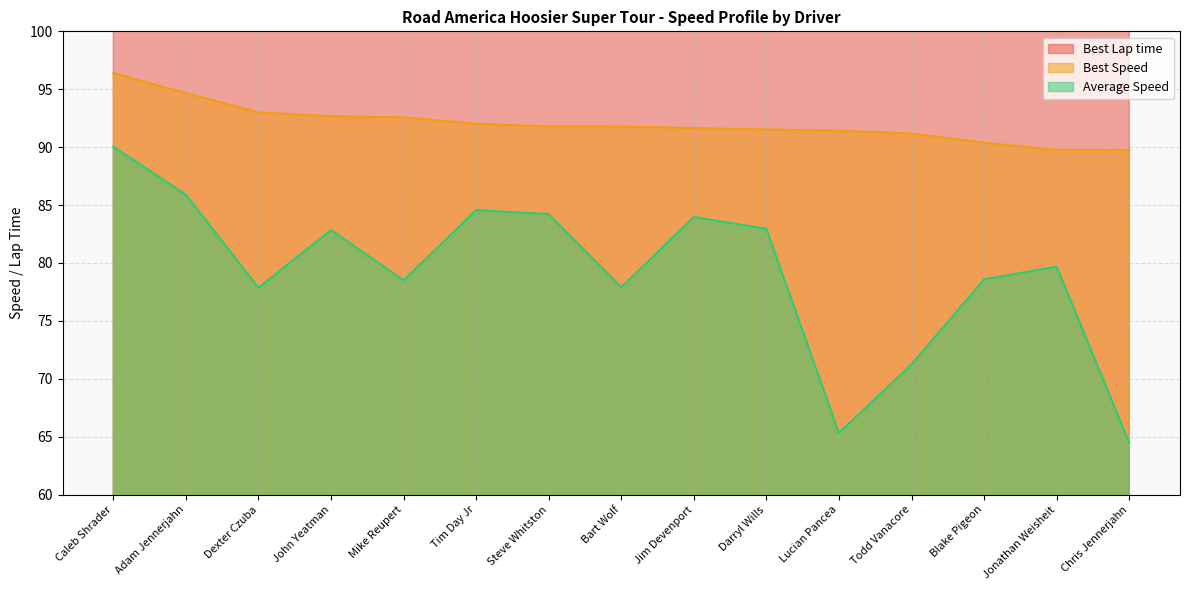

How many categories are shown in the chart?

15